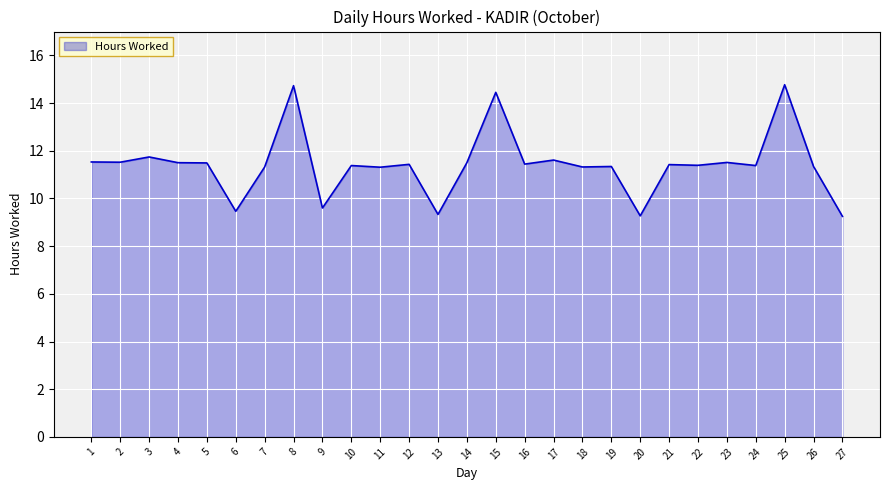

What is the sum of the values at 27 and 3?

21.0